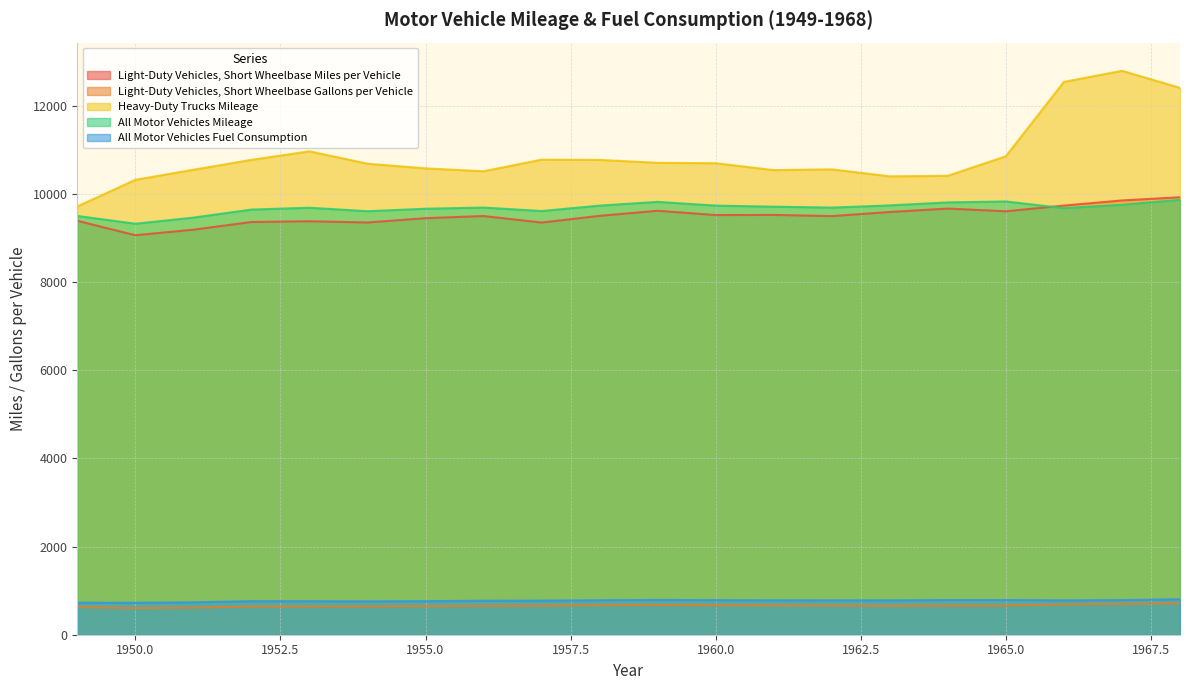

Read the Light-Duty Vehicles, Short Wheelbase Miles per Vehicle value at 1951, to the nearest 50.

9200